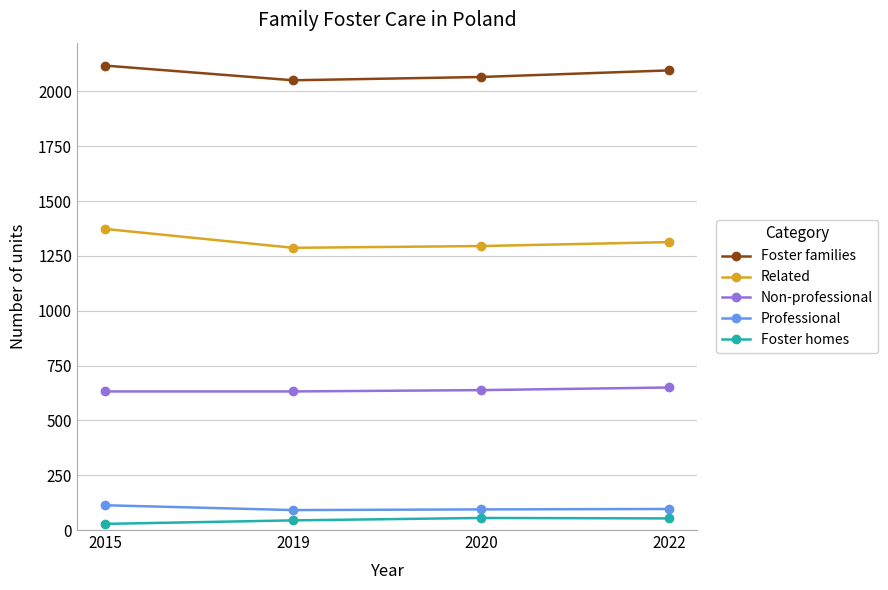

What is the sum of the Non-professional values at 2020 and 2019?

1270